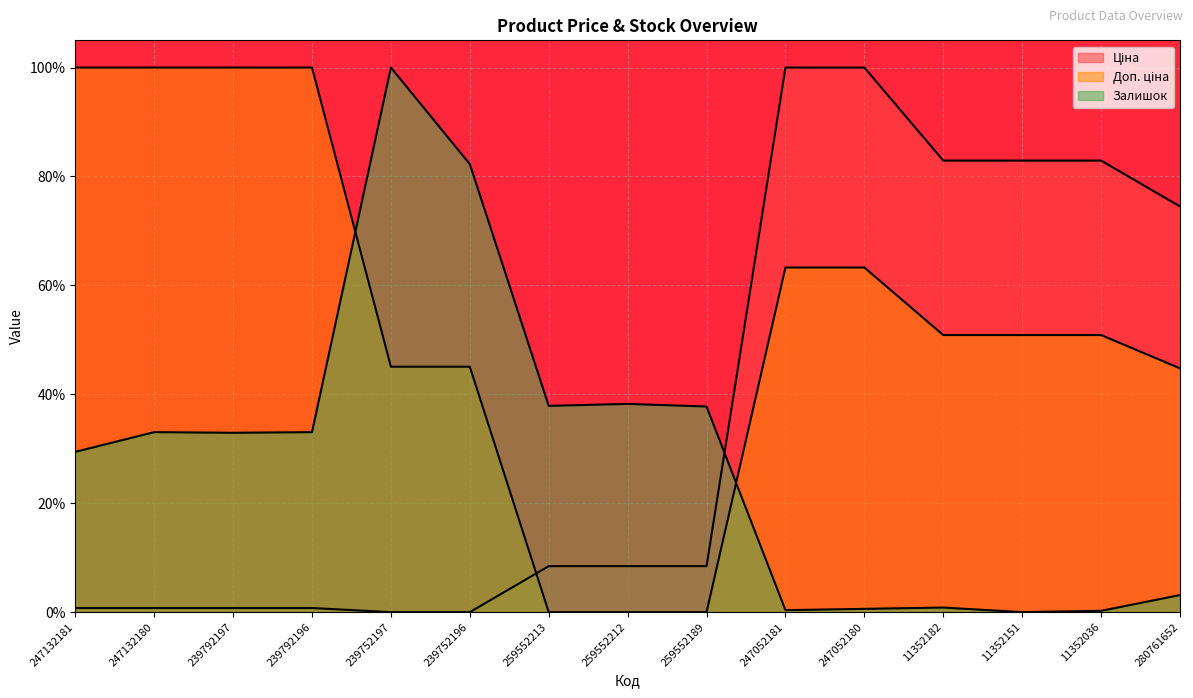

List the series in order of their overall mean, highest first.

Доп. ціна, Ціна, Залишок